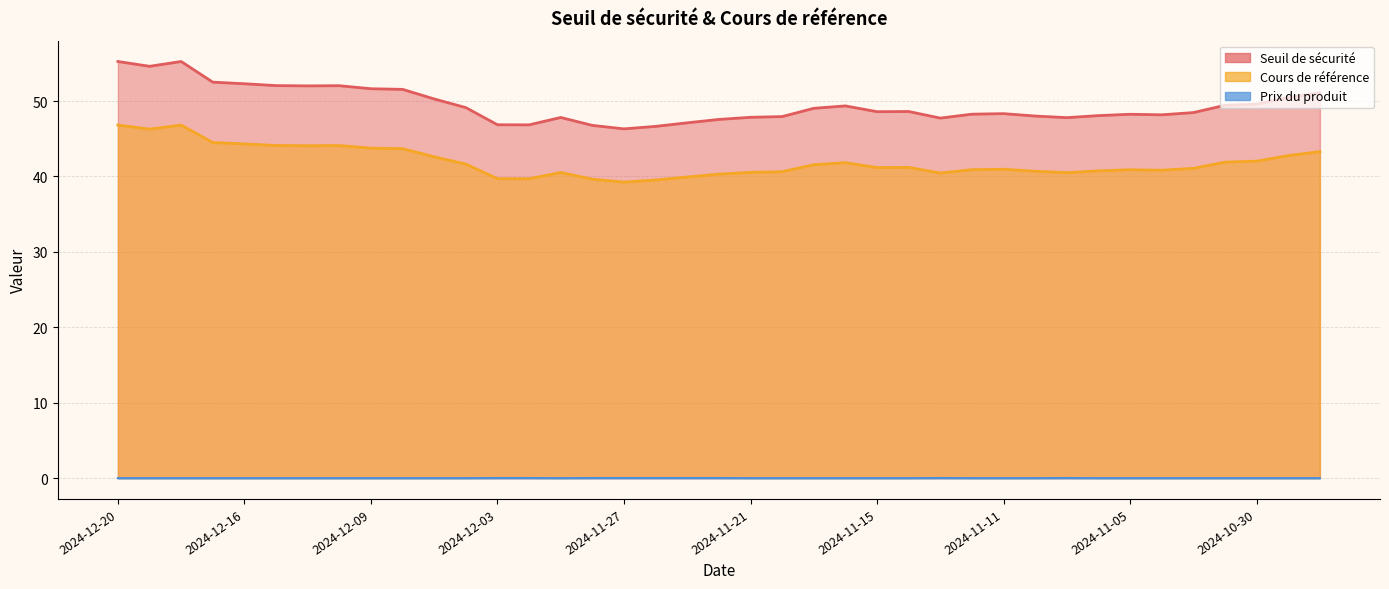

The value of Seuil de sécurité at 2024-11-22 is 47.6. True or false?

True